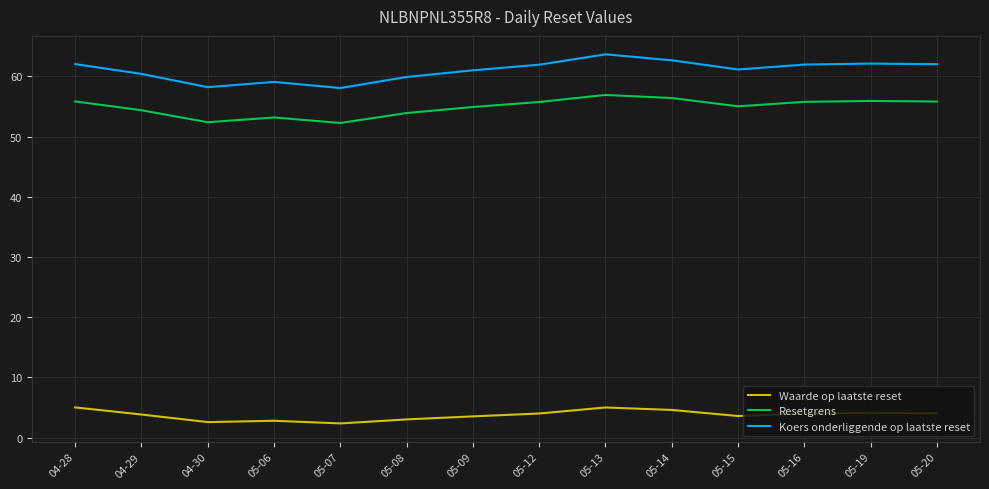

Which series has the largest total across all categories?

Koers onderliggende op laatste reset